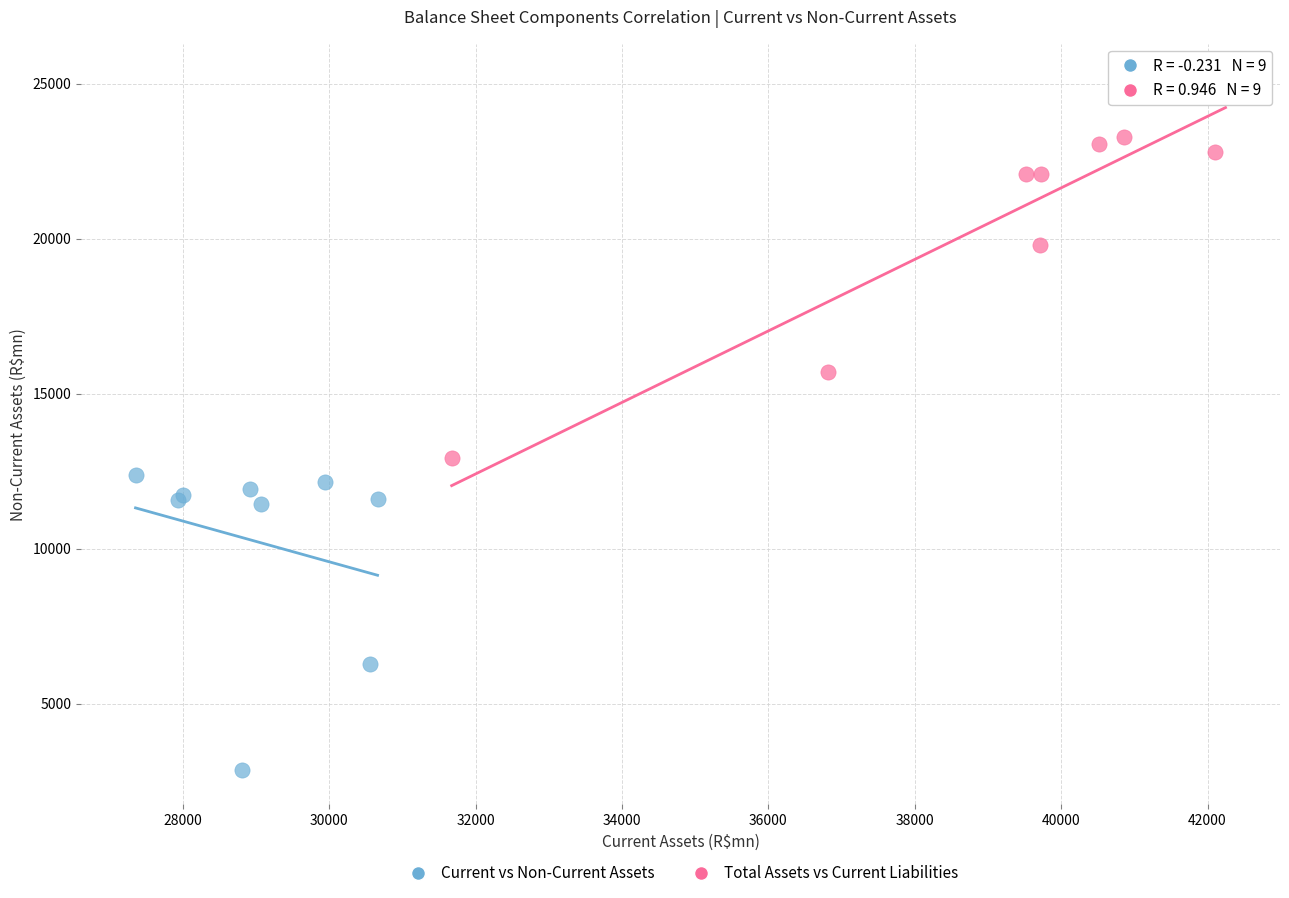

Which series has the largest Y range (max minus min)?

Total Assets vs Current Liabilities